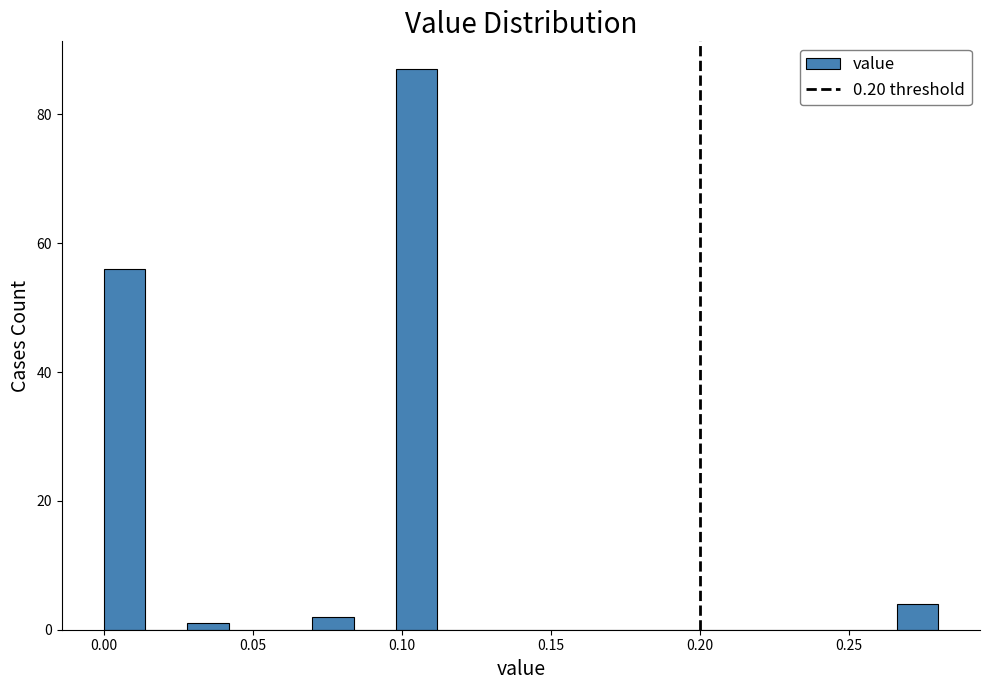

Around what value on the x-axis is the tallest bar? Give the approximate position of its centre, as read against the axis.

0.105